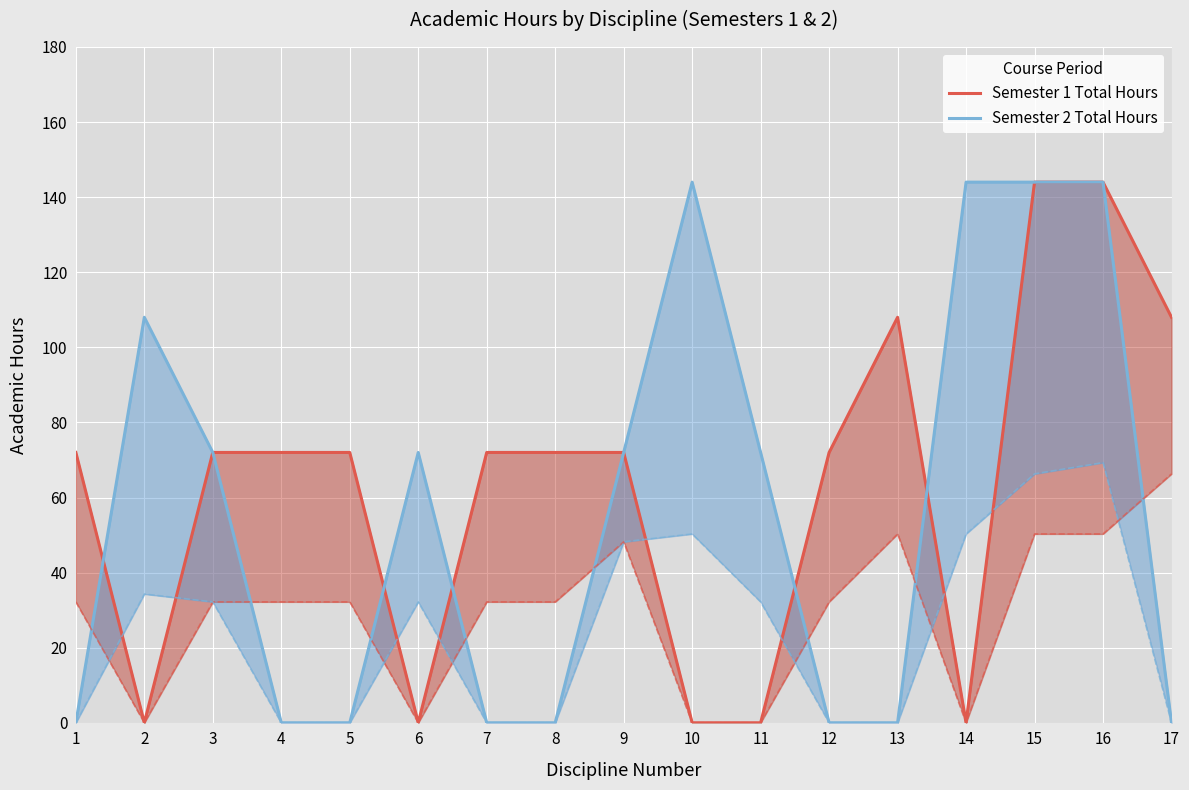

How many data points does each series have?

17